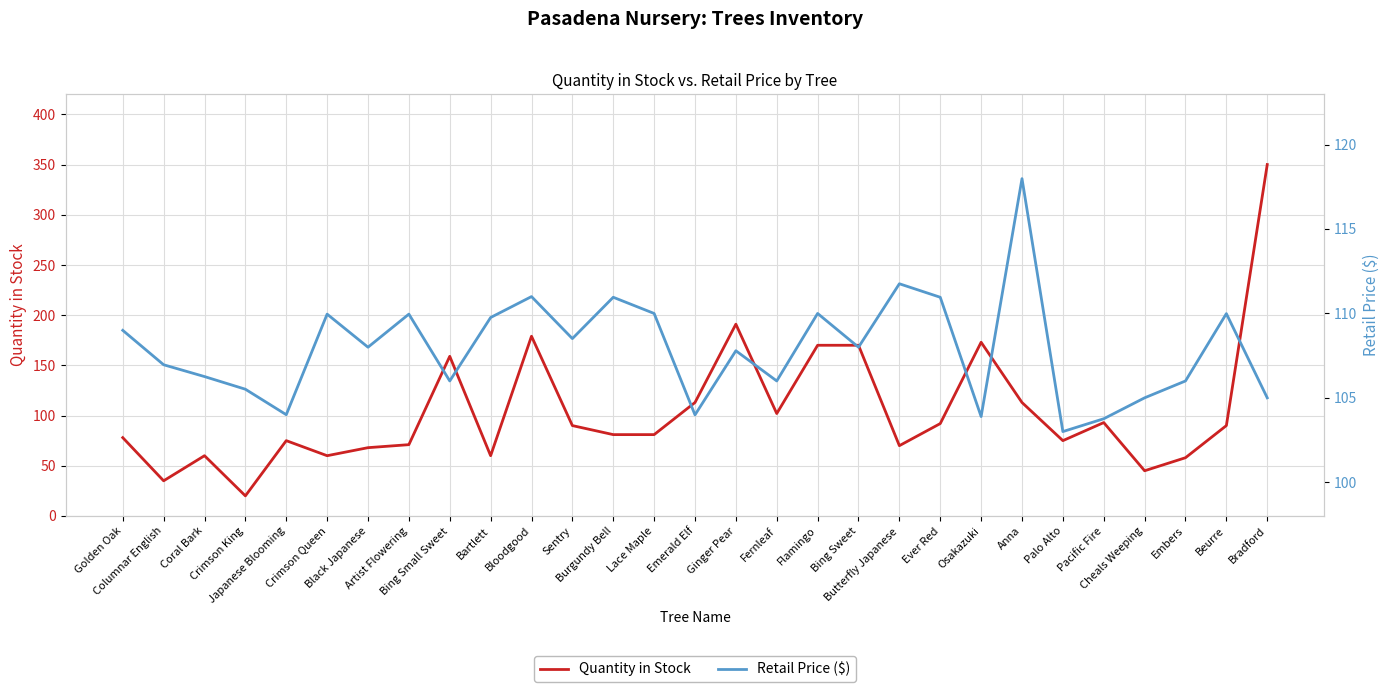

The value of Retail Price ($) at Fernleaf is 177.3. True or false?

False